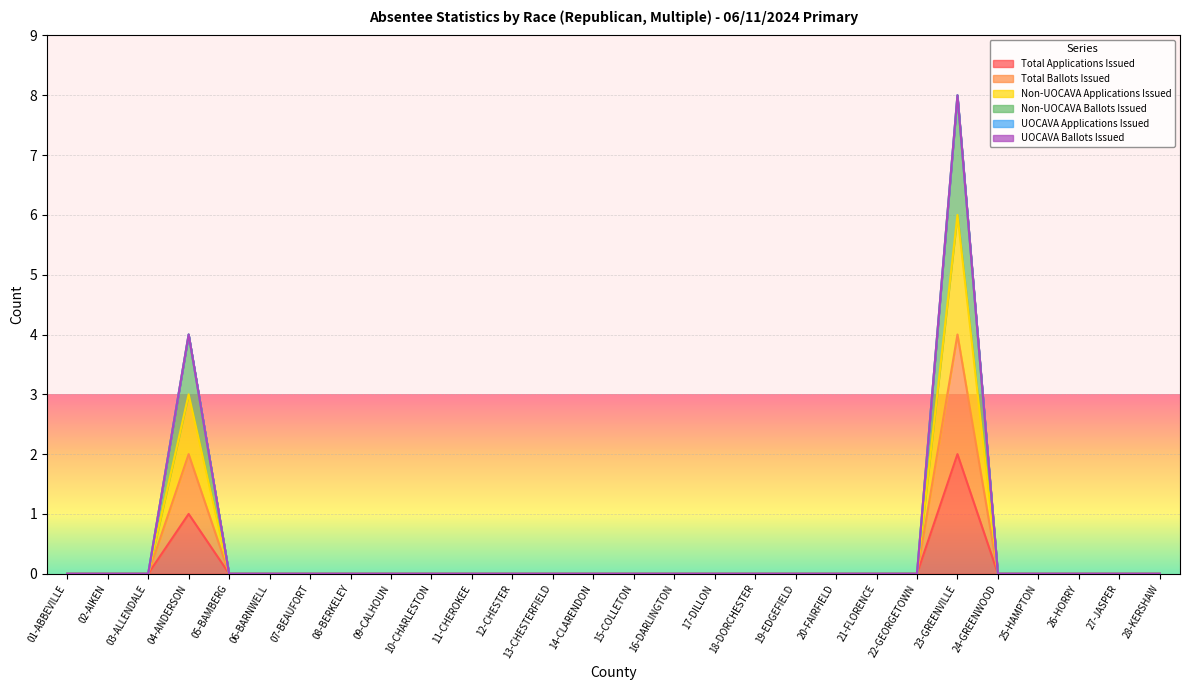

How many lines are shown in the chart?

6